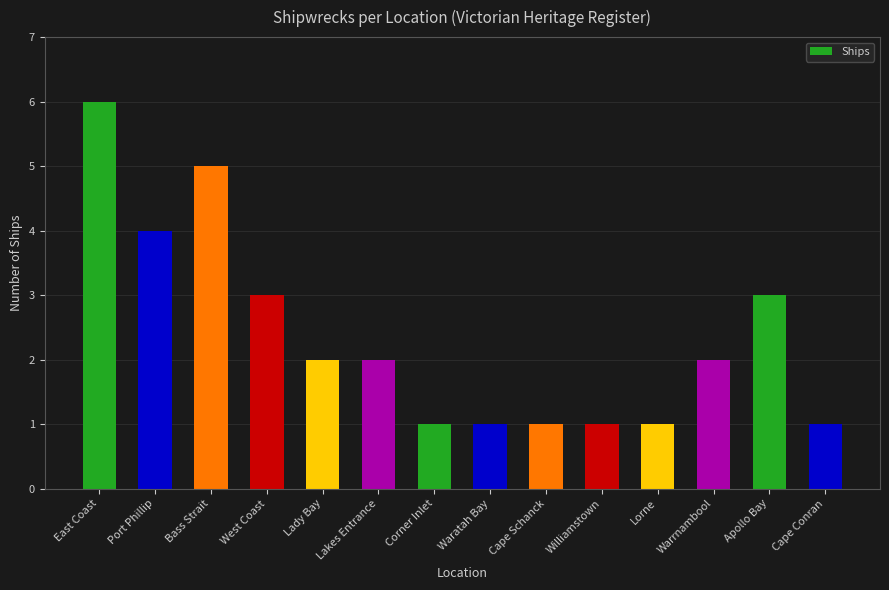

What is the change in value from Port Phillip to Bass Strait?

+1